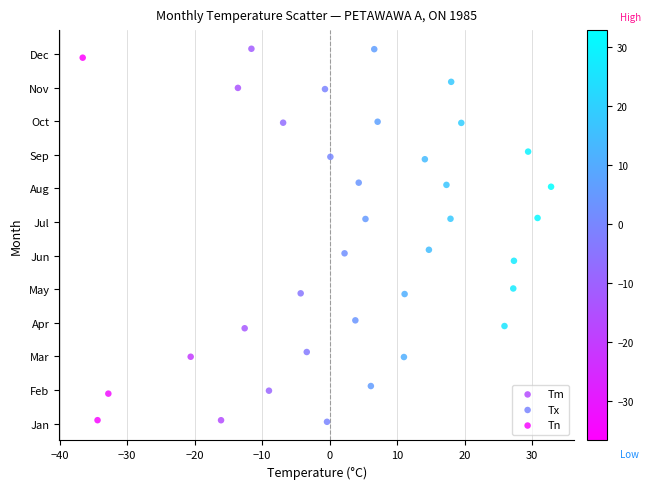

What are all the series names shown in the legend?

Tm, Tx, Tn